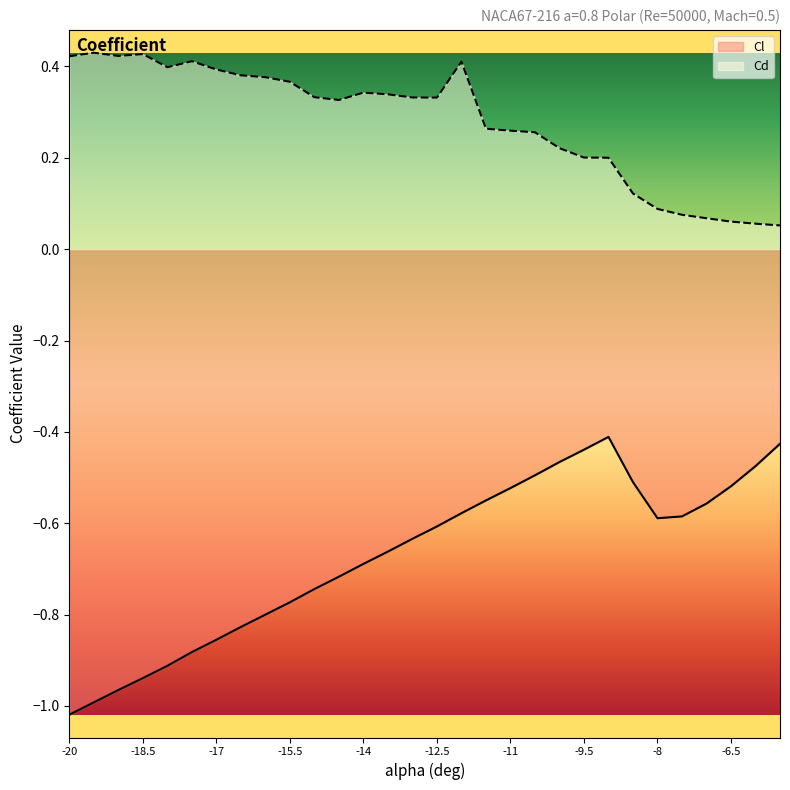

True or false: Cl and Cd intersect in this chart.

False